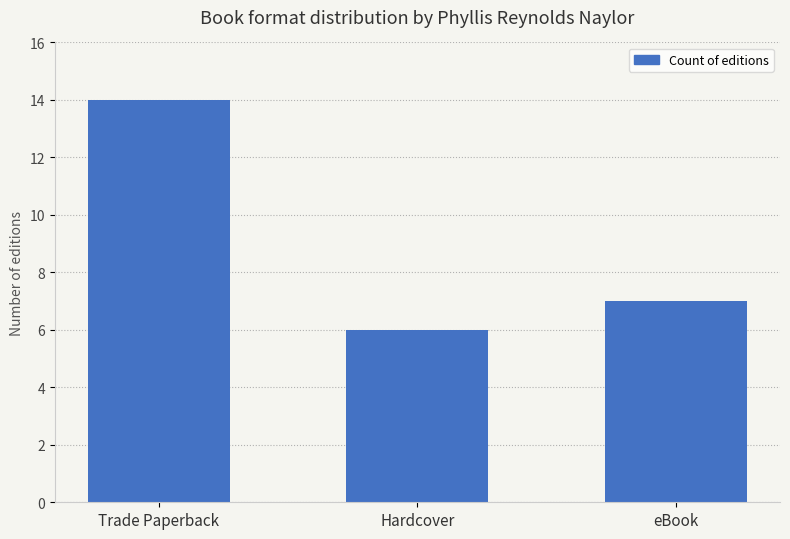

What is the change in value from Trade Paperback to eBook?

-7